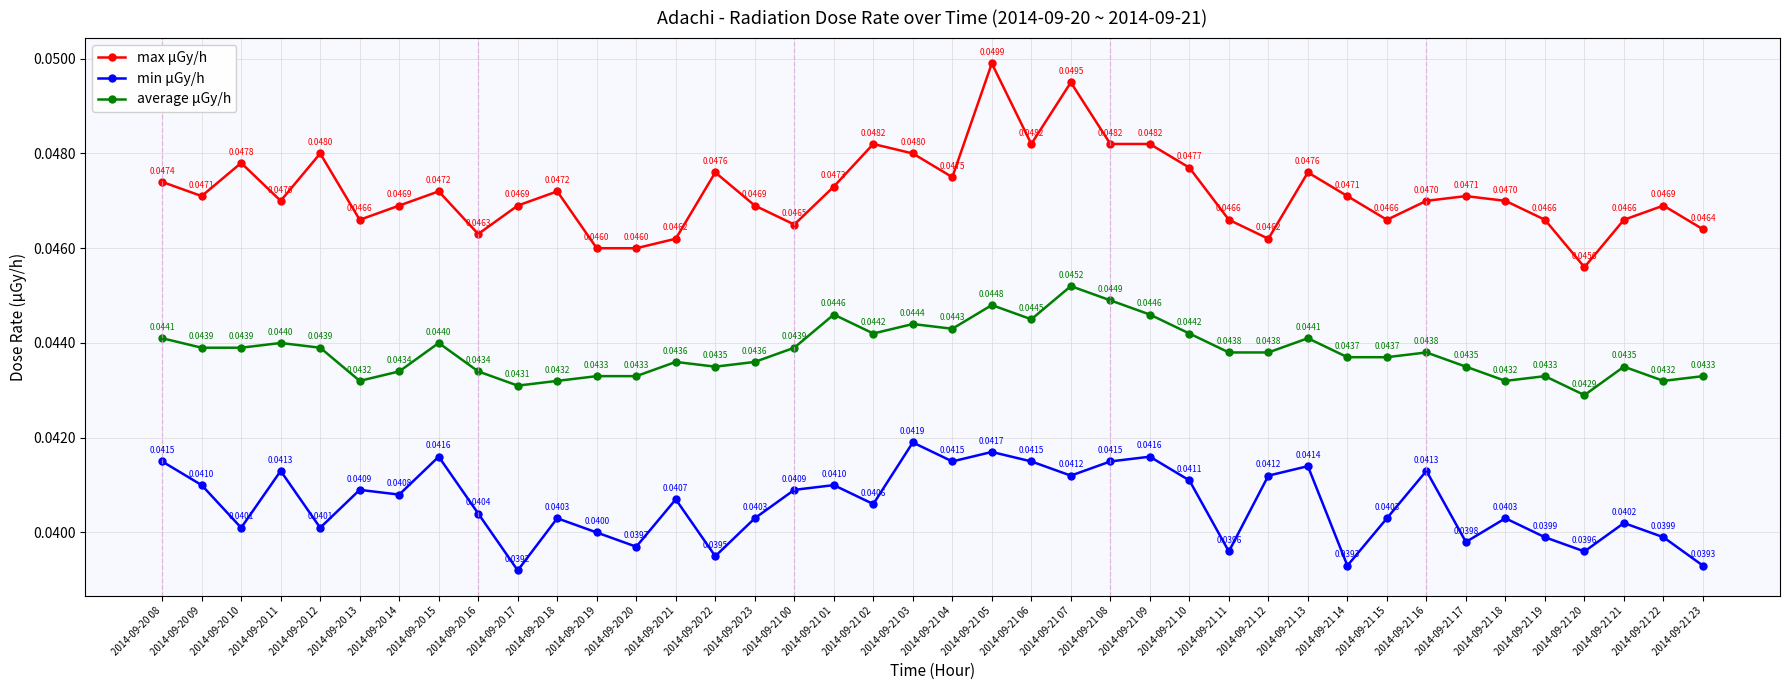

Which series has the largest total across all categories?

max μGy/h